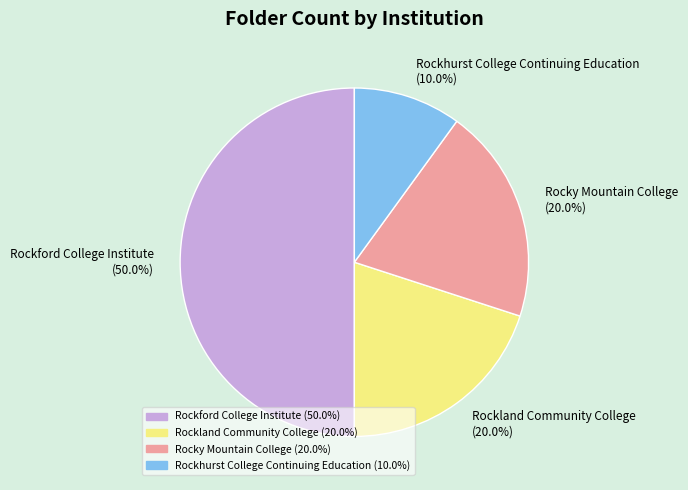

Is it true that Rockland Community College is 10% of the pie?

False